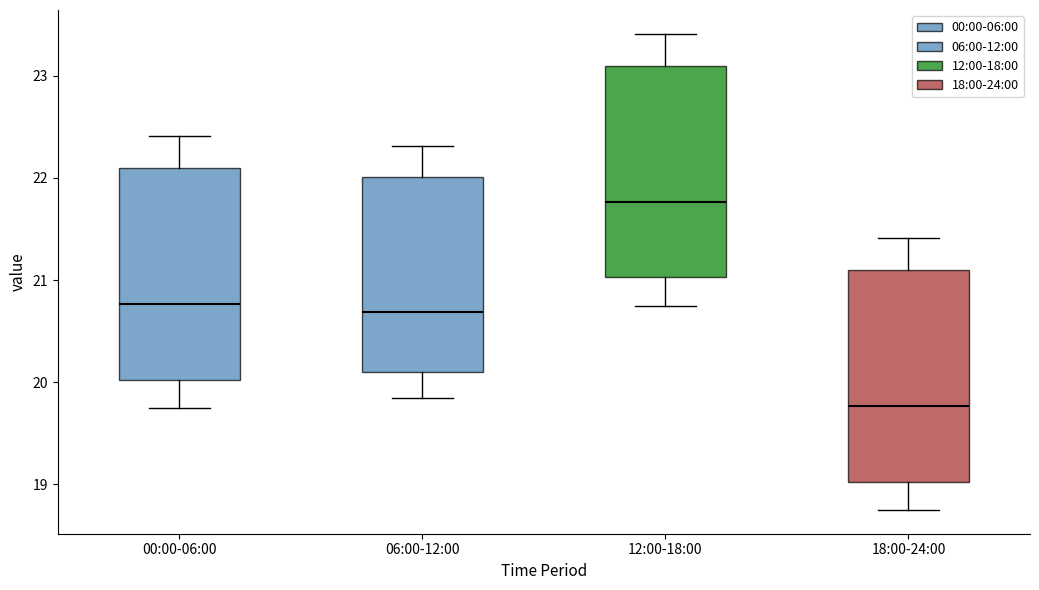

Reading left to right, read every box against the y-axis: the position of its median line, the range the box covers, and the ends of its whiskers. The values are not printed on the chart, so give them approximately, as read against the axis.

00:00-06:00: median 20.8, box 20.0 to 22.1, whiskers 19.8 to 22.4
06:00-12:00: median 20.7, box 20.1 to 22.0, whiskers 19.9 to 22.3
12:00-18:00: median 21.8, box 21.0 to 23.1, whiskers 20.8 to 23.4
18:00-24:00: median 19.8, box 19.0 to 21.1, whiskers 18.8 to 21.4